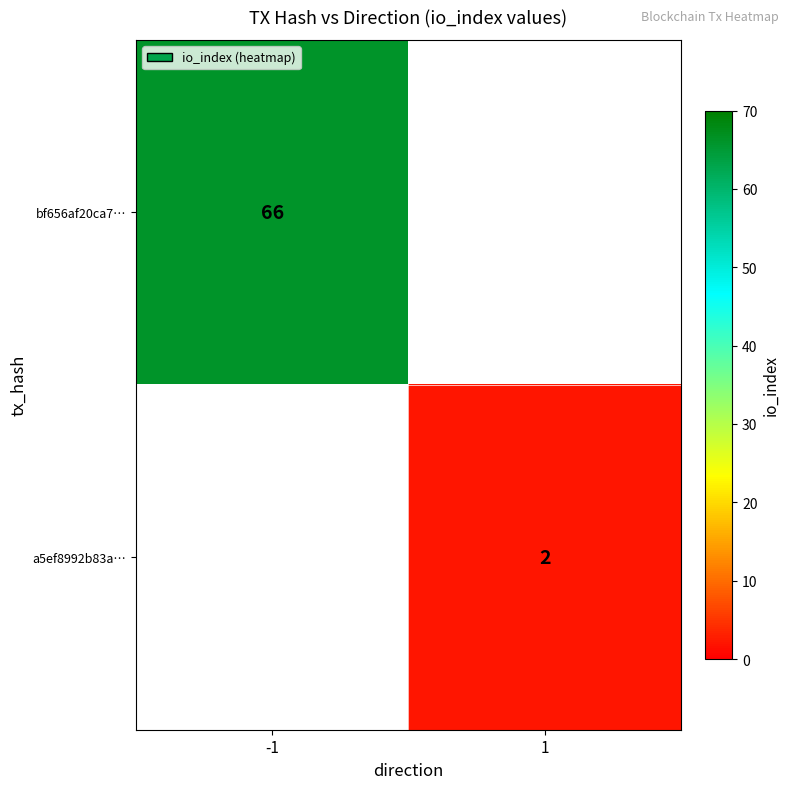

Is it true that bf656af20ca7… equals 66 at -1?

True